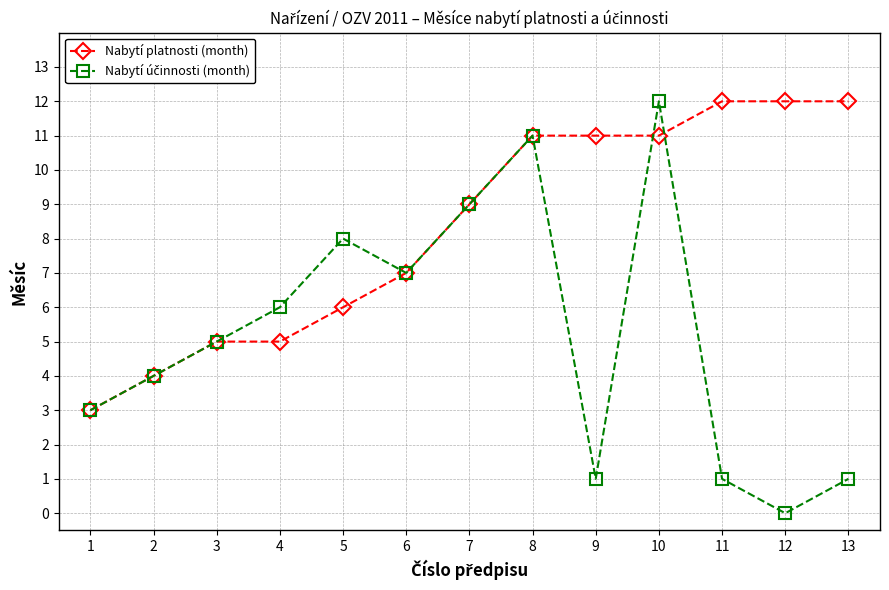

What value does the Nabytí platnosti (month) series have at 2?

4